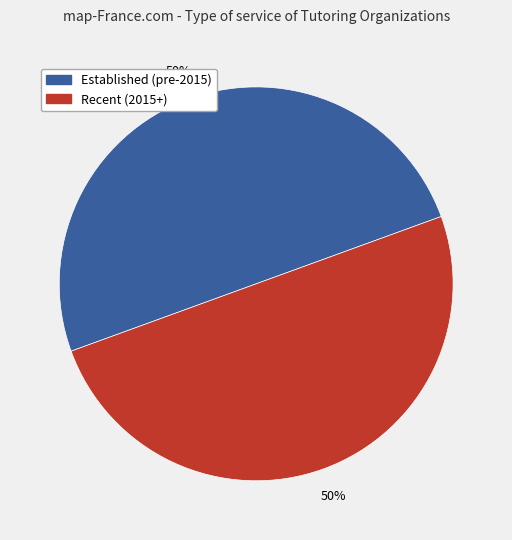

How many segments does this pie chart have?

2